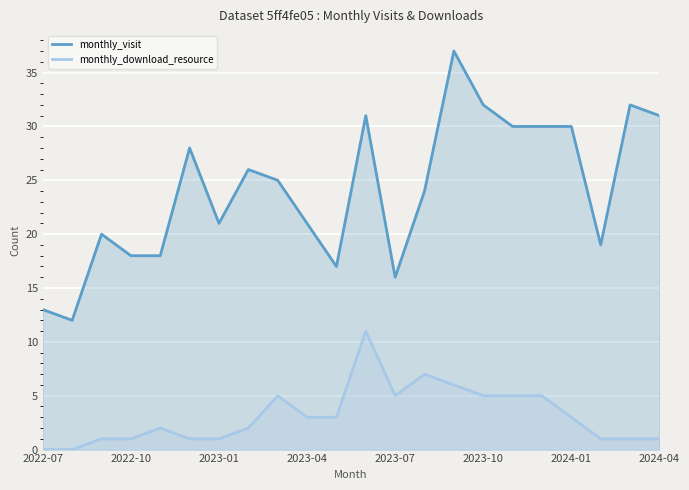

Which series has the widest spread of values?

monthly_visit